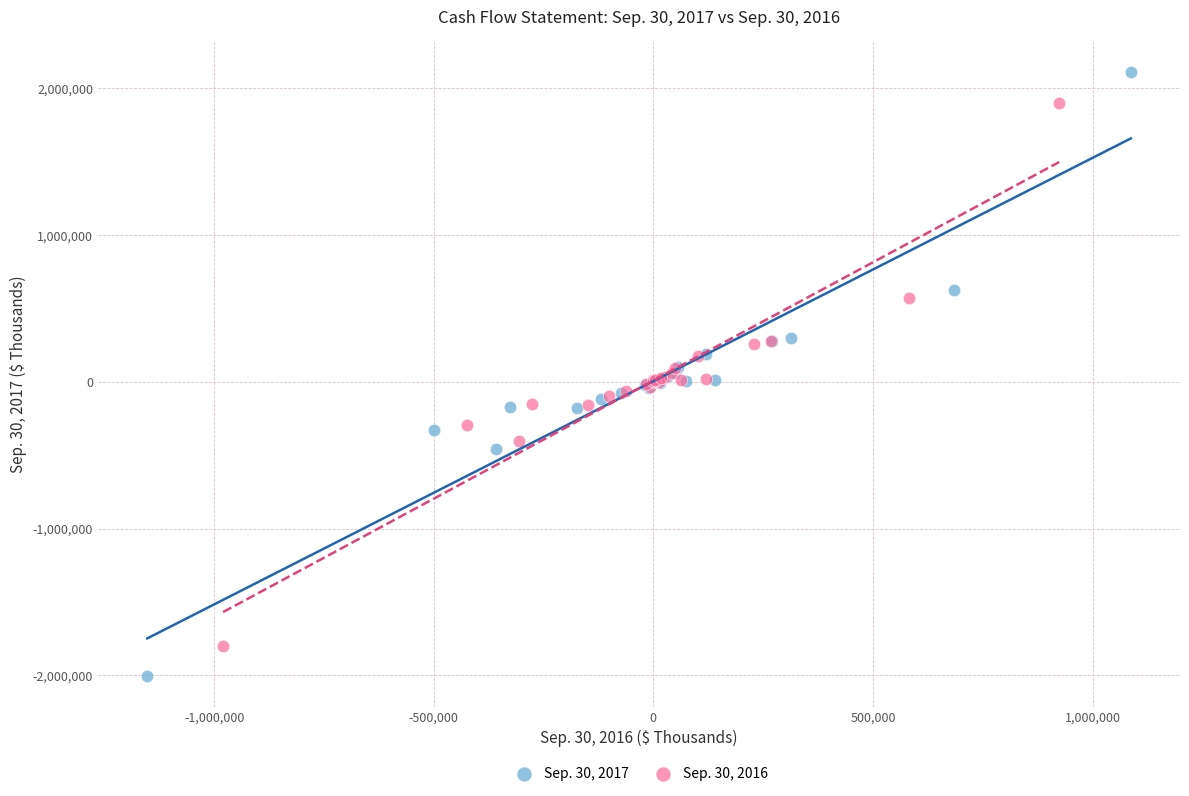

Which series reaches the minimum Y coordinate?

Sep. 30, 2017